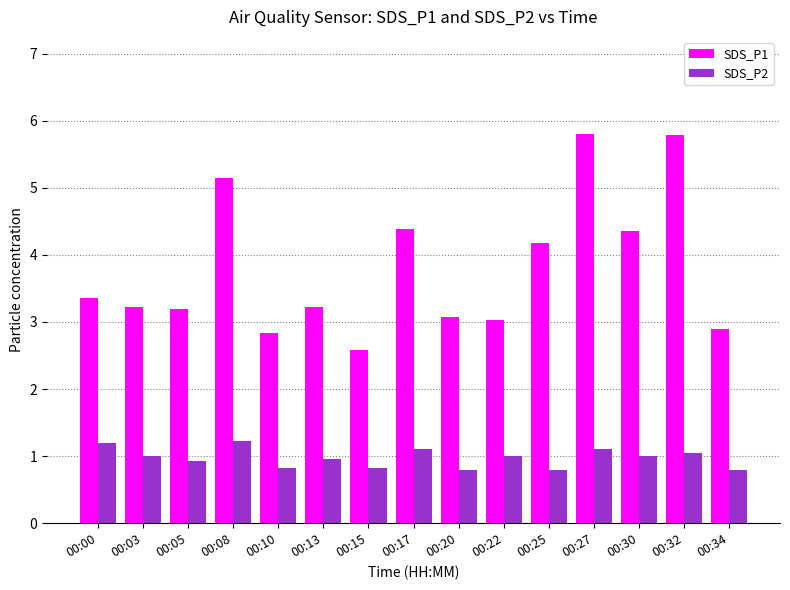

What is the total value across all series at 00:15?

3.4